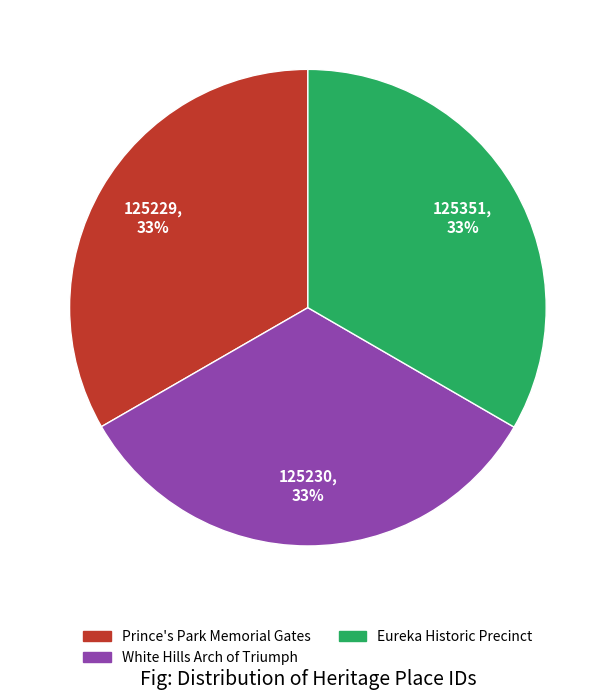

To the nearest percent, what portion does Eureka Historic Precinct represent?

33%